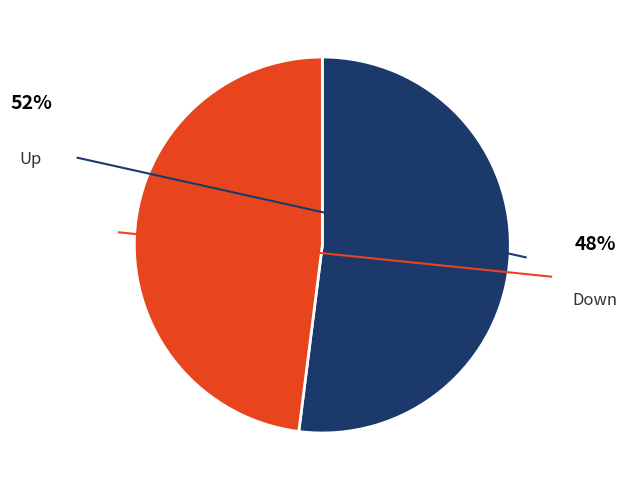

Count the number of slices in the pie.

2